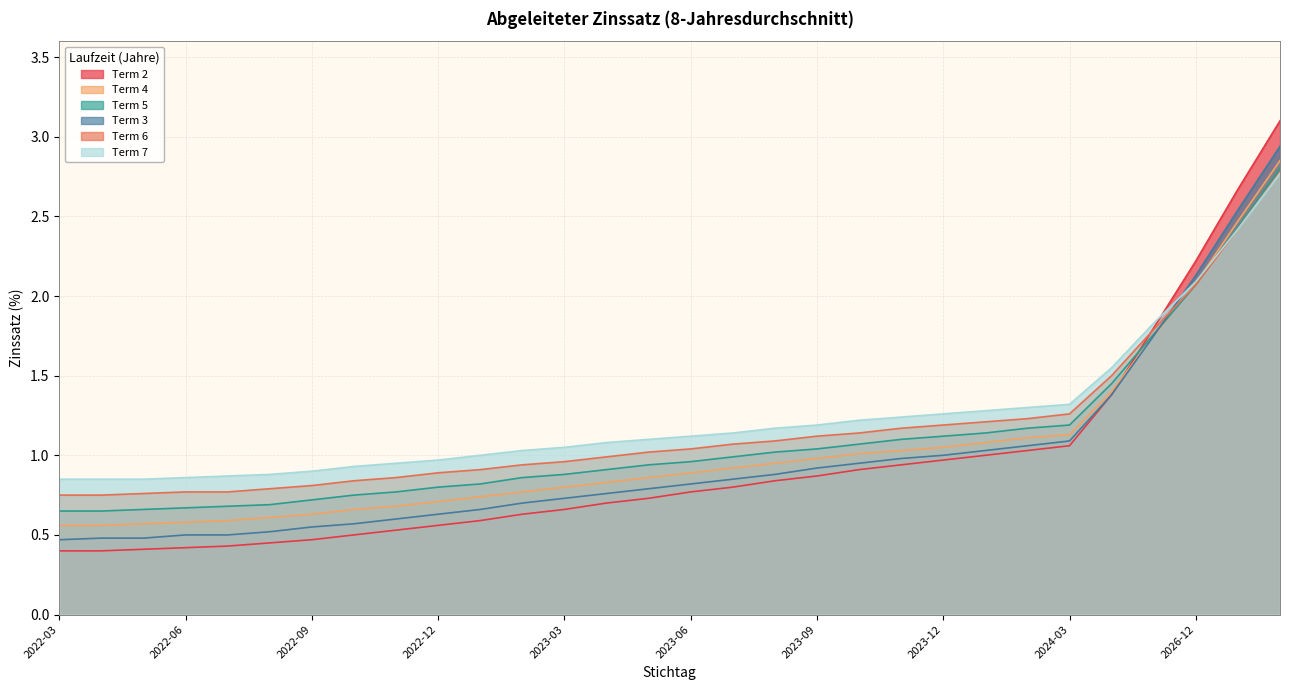

What is the maximum value shown in the chart?

3.1